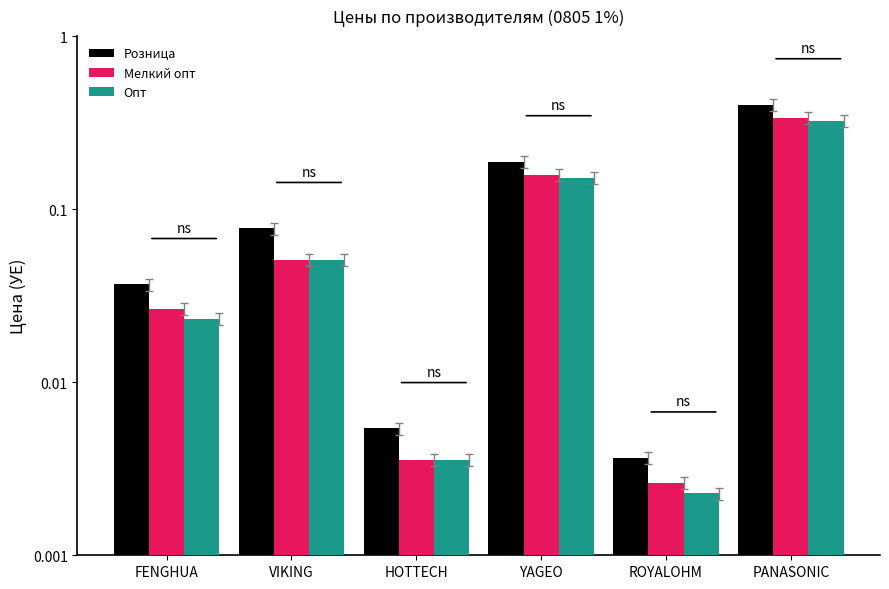

What position from the left is VIKING?

2